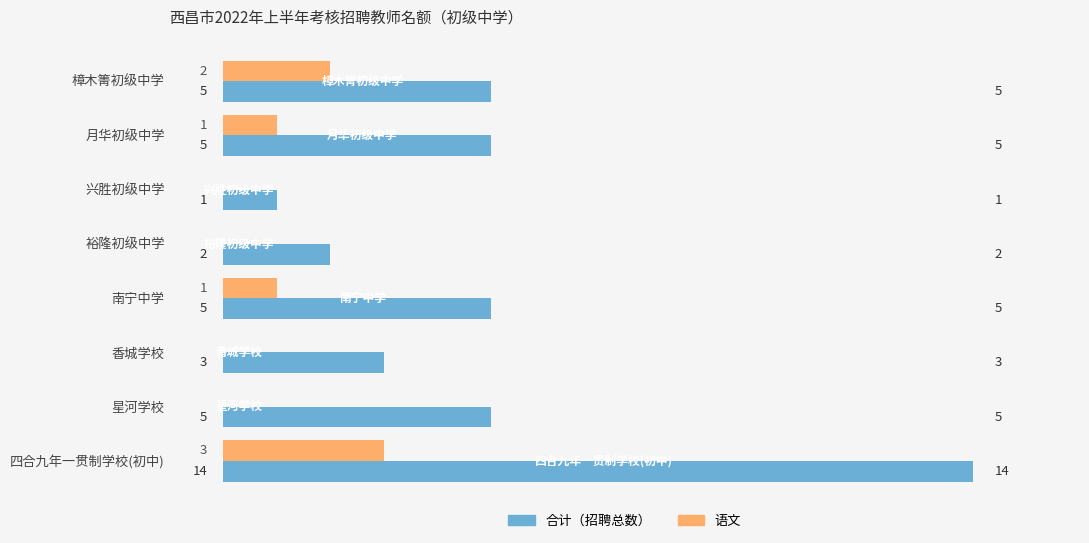

At which category does the chart reach its peak across all series?

四合九年一贯制学校(初中)